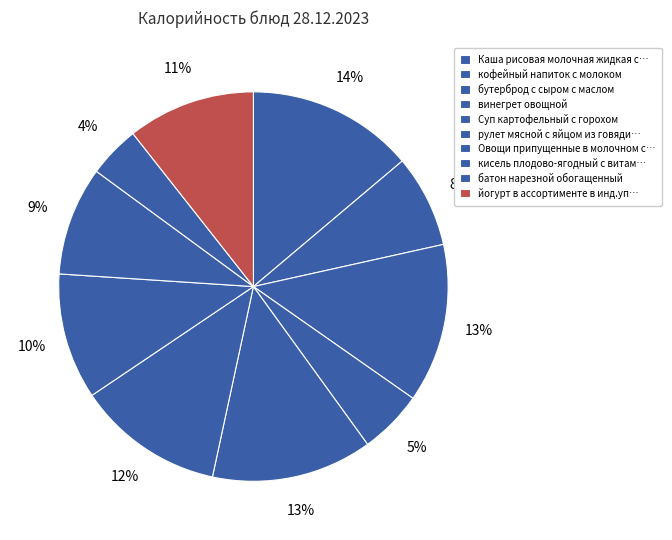

What is the largest slice in the pie chart?

Каша рисовая молочная жидкая с маслом